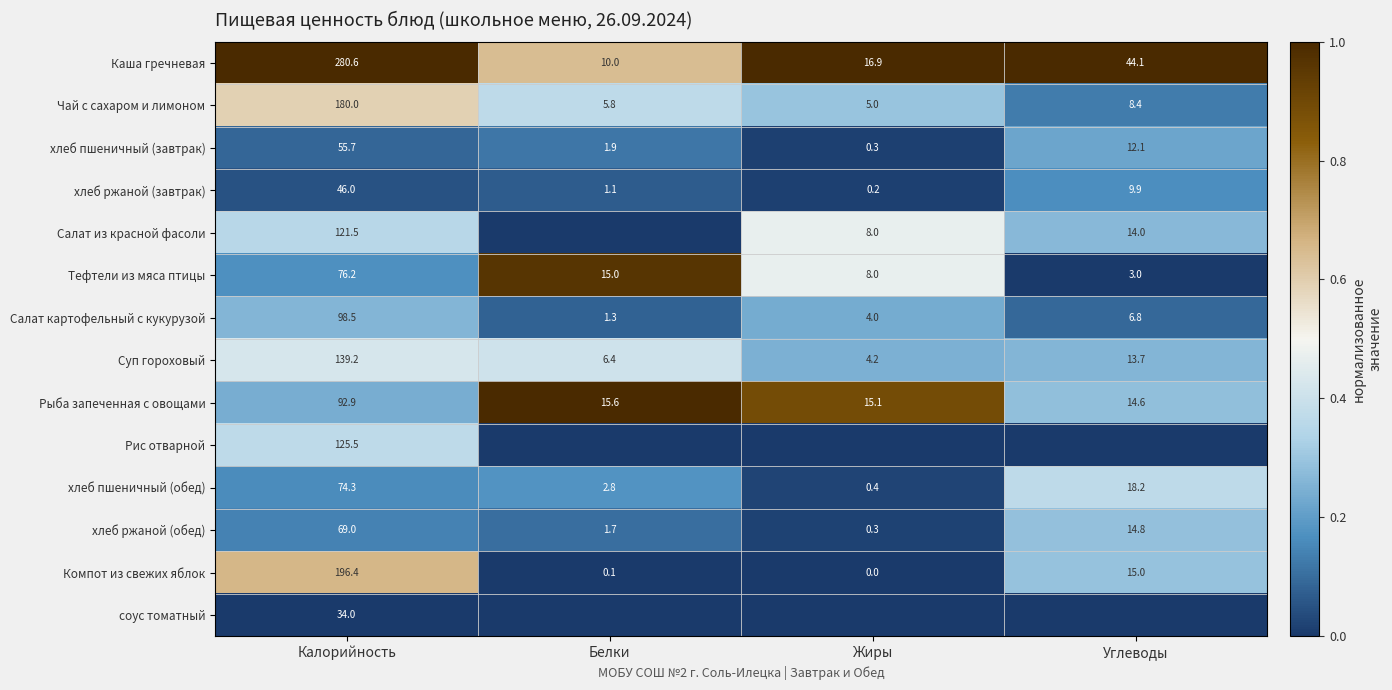

Where does the Чай с сахаром и лимоном series first go above 8?

Калорийность